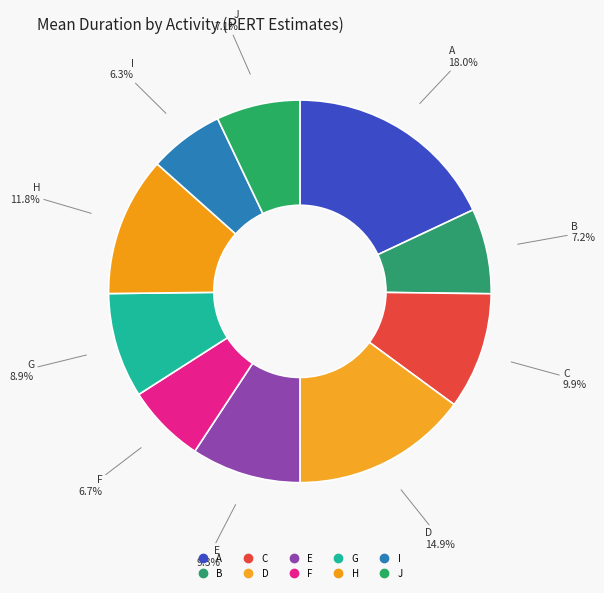

Rank the categories by value from highest to lowest.

A, D, H, C, E, G, B, J, F, I